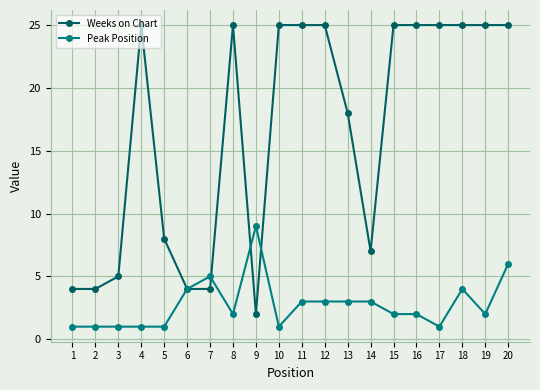

Which series has the largest range (max minus min)?

Weeks on Chart